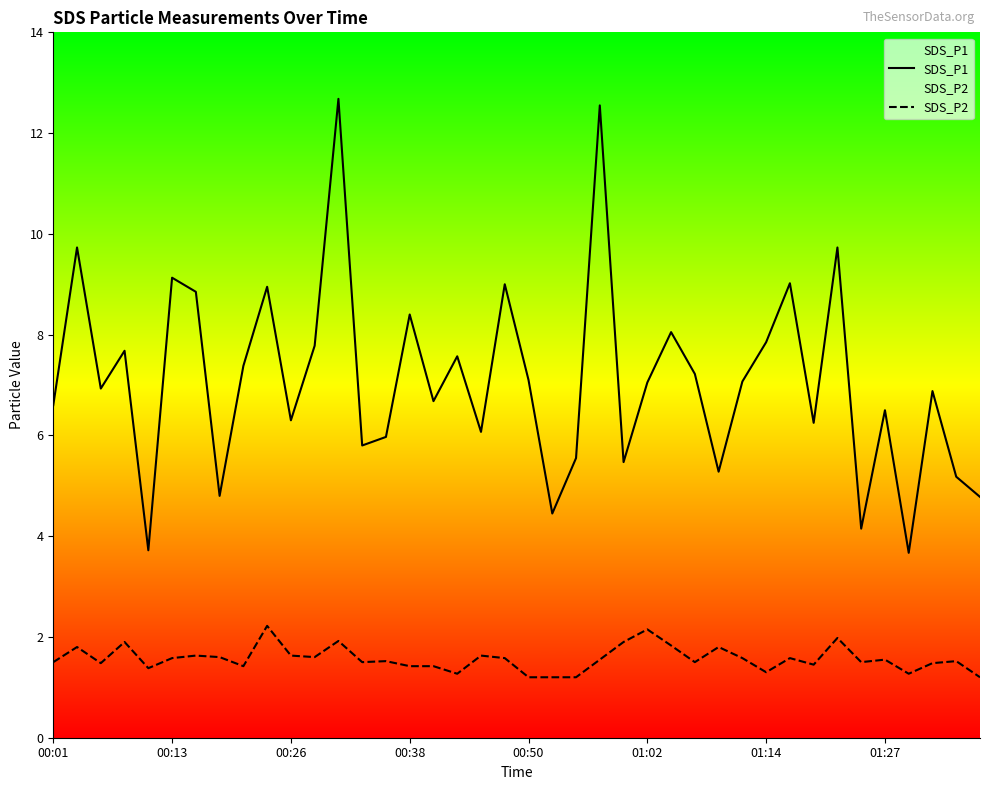

Rank the series by their average value, from lowest to highest.

SDS_P2, SDS_P1